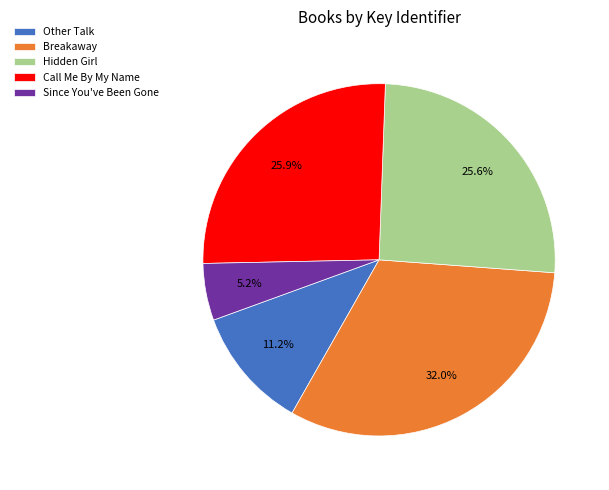

To the nearest percent, what is the difference between the largest and smallest slice percentages?

27%